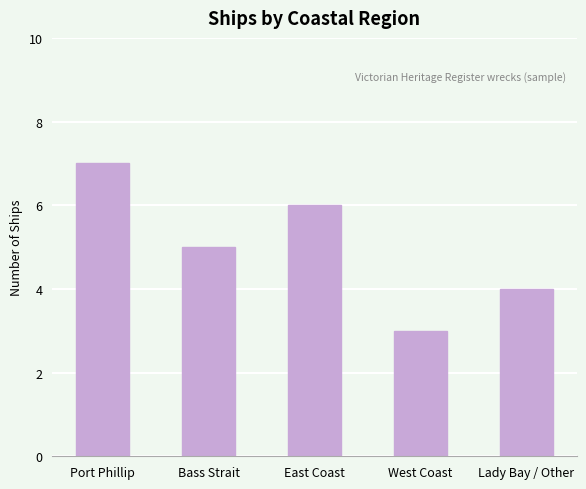

At which label is the value closest to 5?

Bass Strait